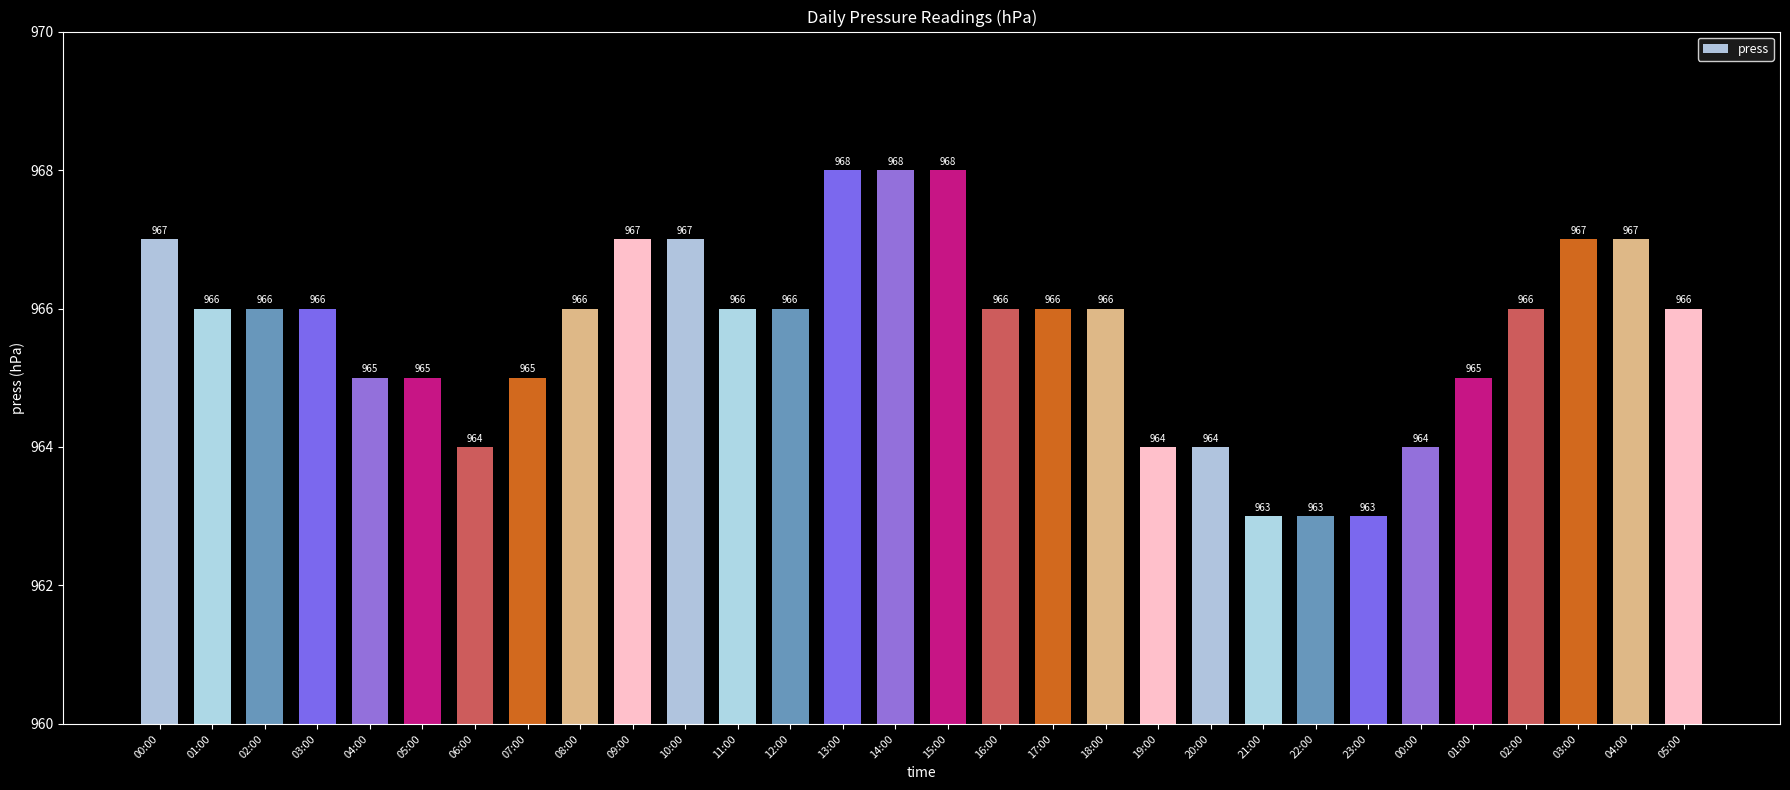

What is the difference between the maximum and second lowest values?

5